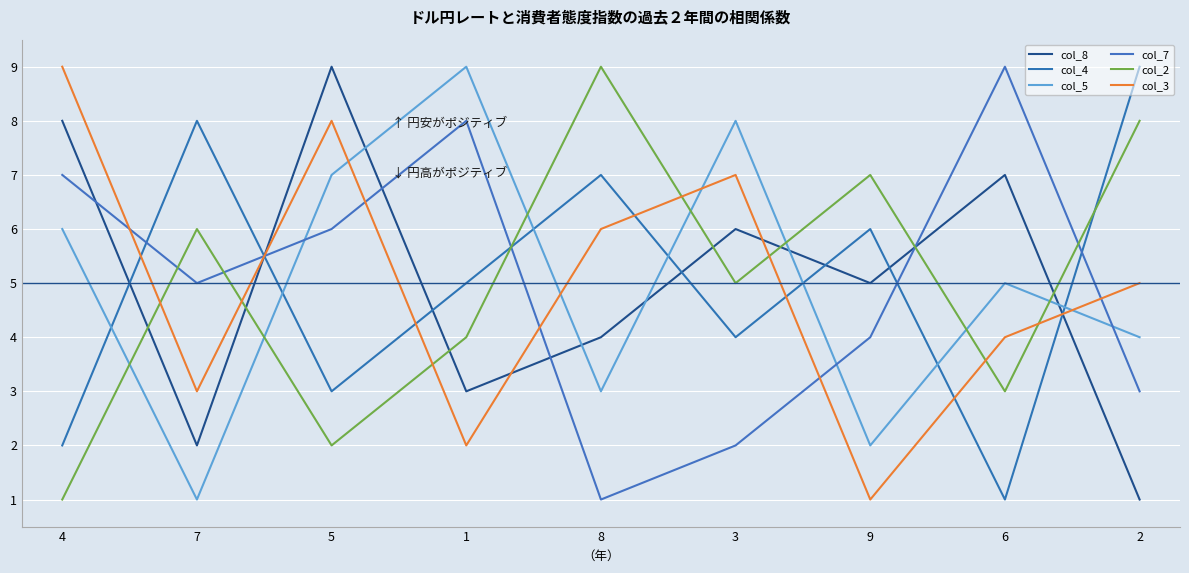

Where does the col_8 series first go above 5?

4